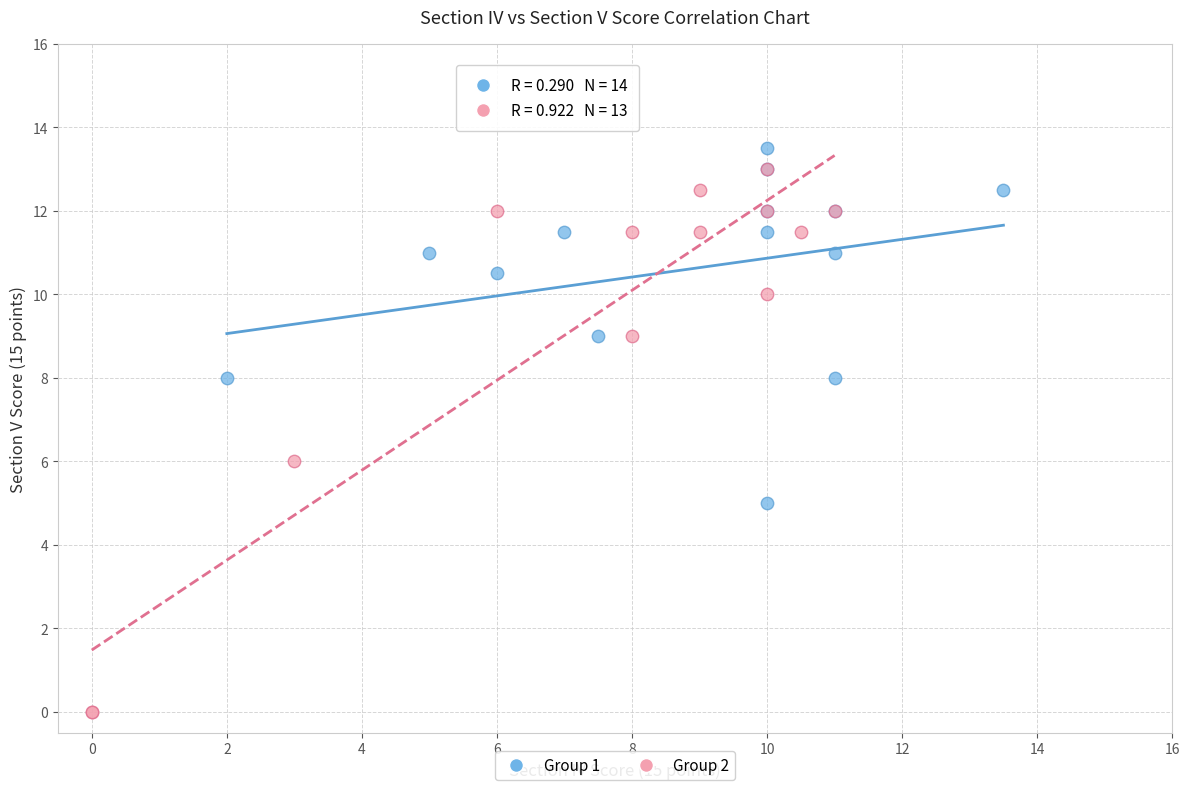

Which series contains the lowest Y value?

Group 2